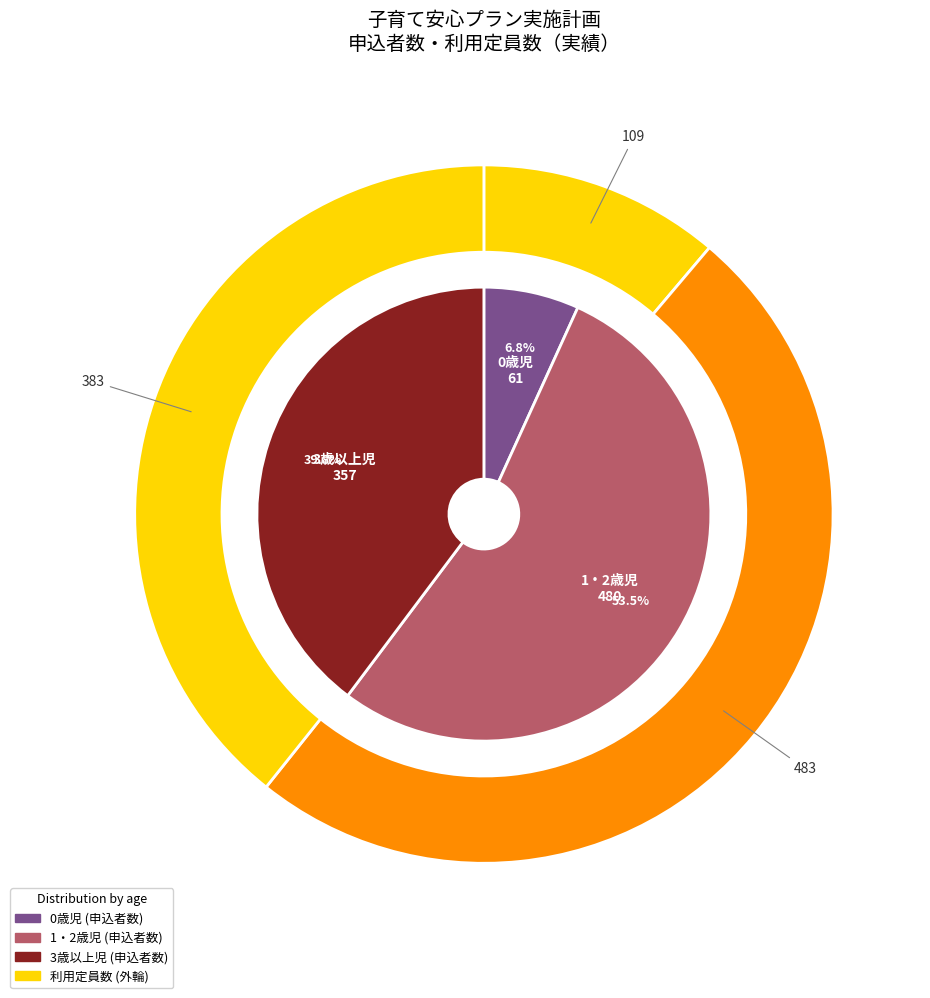

Rank the series by their maximum value, from lowest to highest.

申込者数, 利用定員数